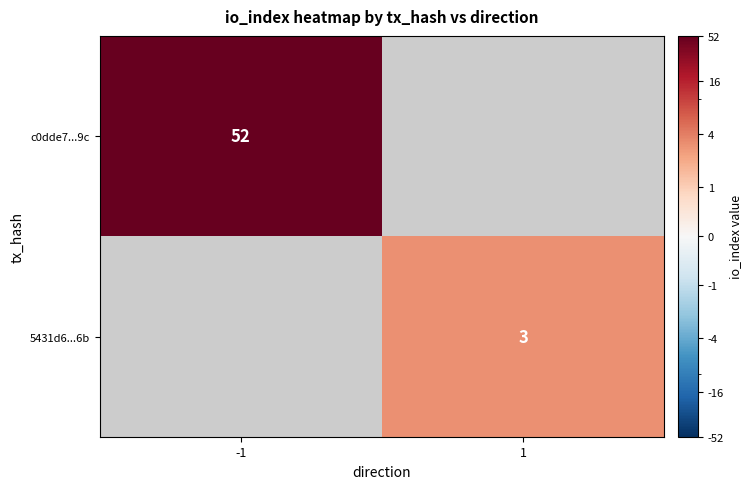

At how many categories does at least one series exceed 32?

1